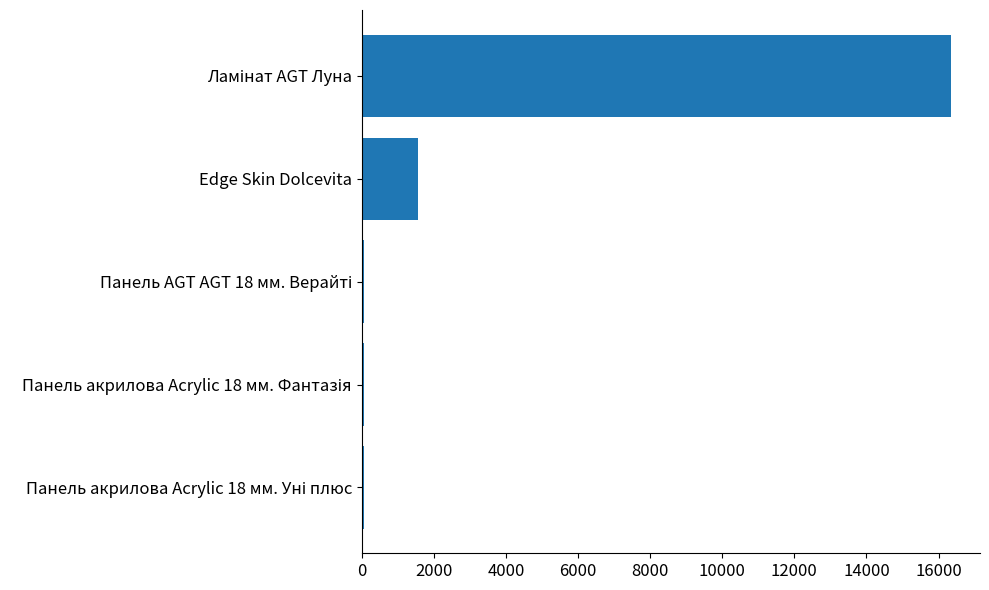

How many data points are less than 72?

2